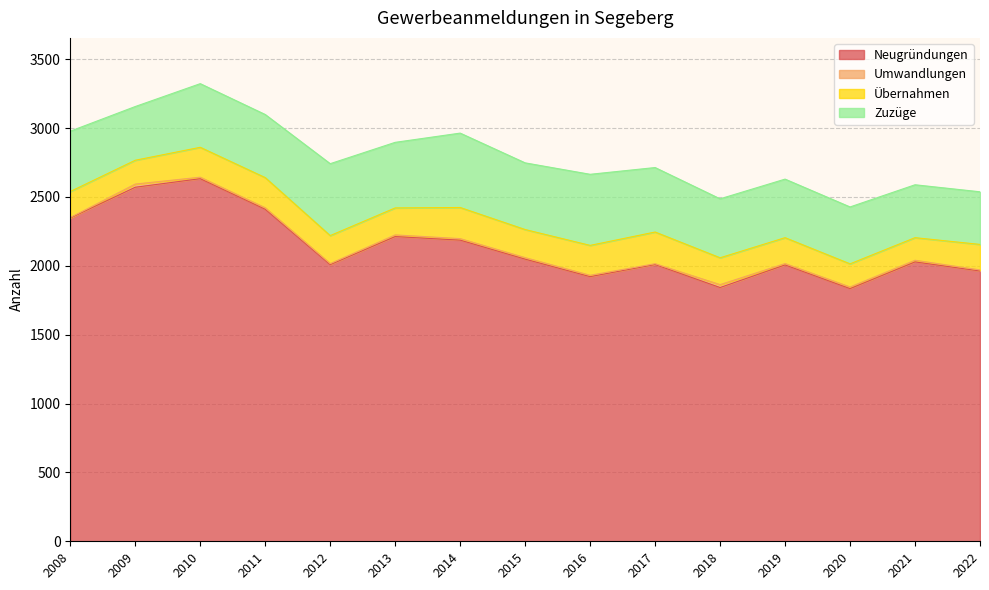

Which series has the largest total across all categories?

Neugründungen